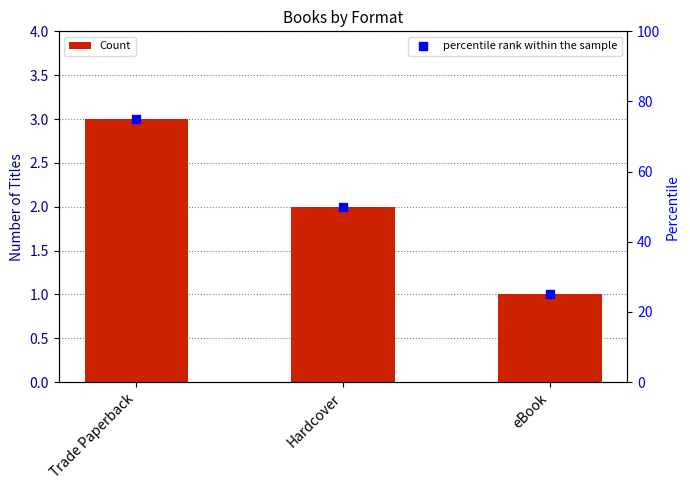

Which series has the largest Y range (max minus min)?

percentile rank within the sample